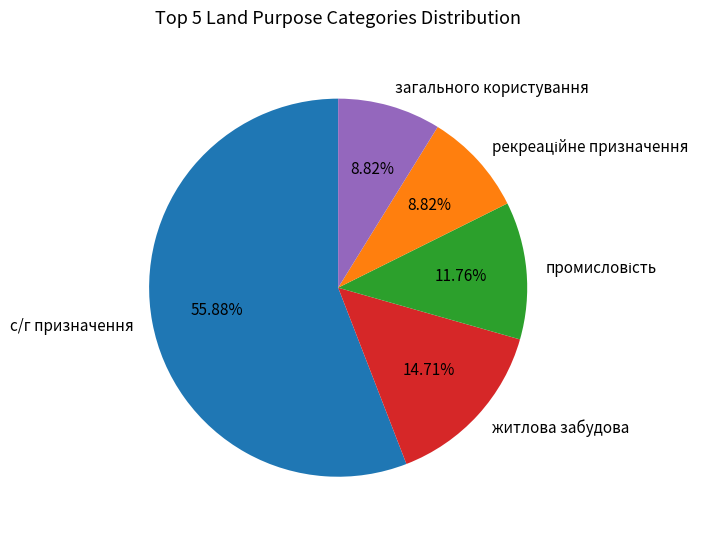

How many slices are in this pie chart?

5